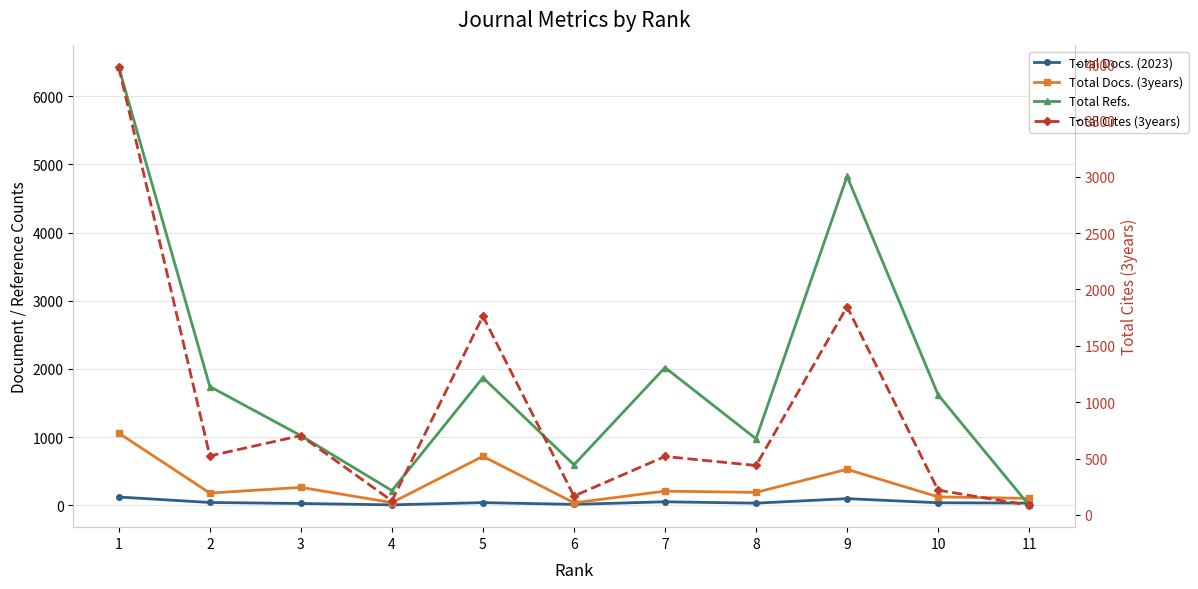

True or false: Total Docs. (3years) and Total Docs. (2023) cross at least once.

False